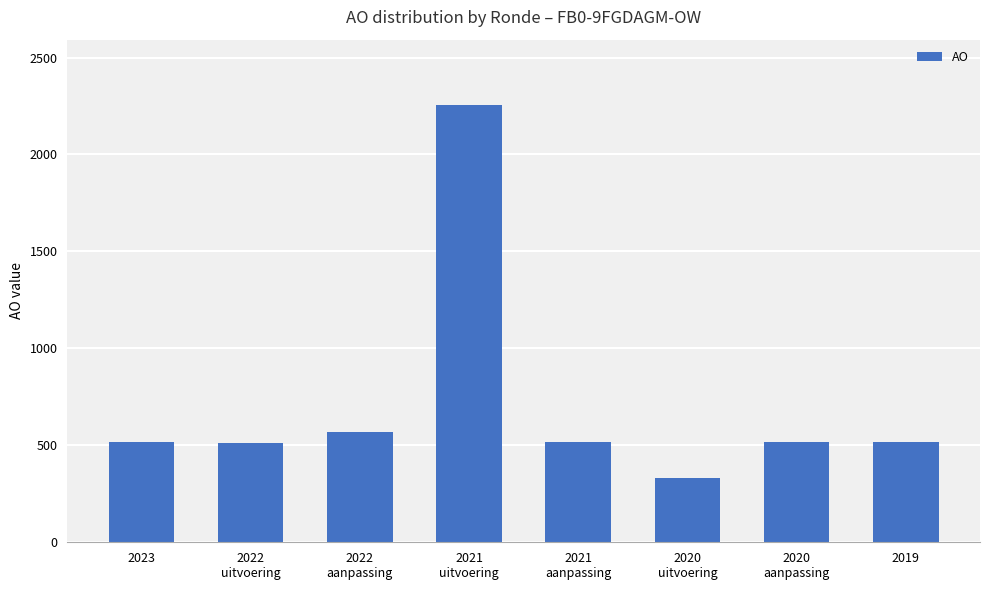

What is the difference between the maximum and second lowest values?

1743